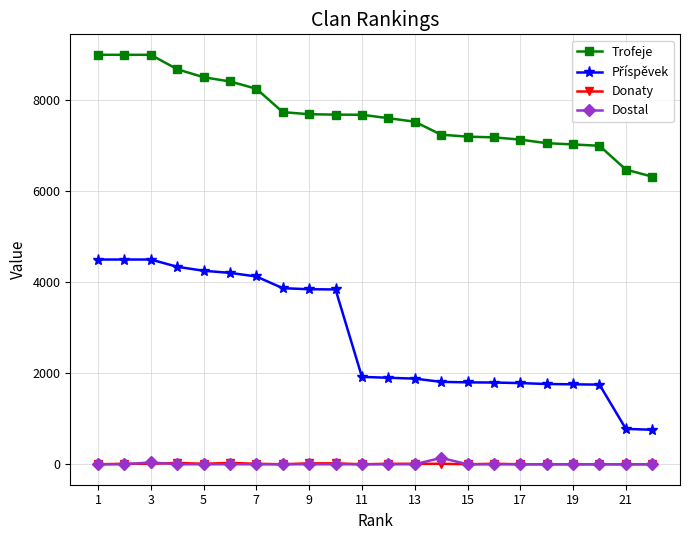

True or false: Trofeje and Donaty intersect in this chart.

False